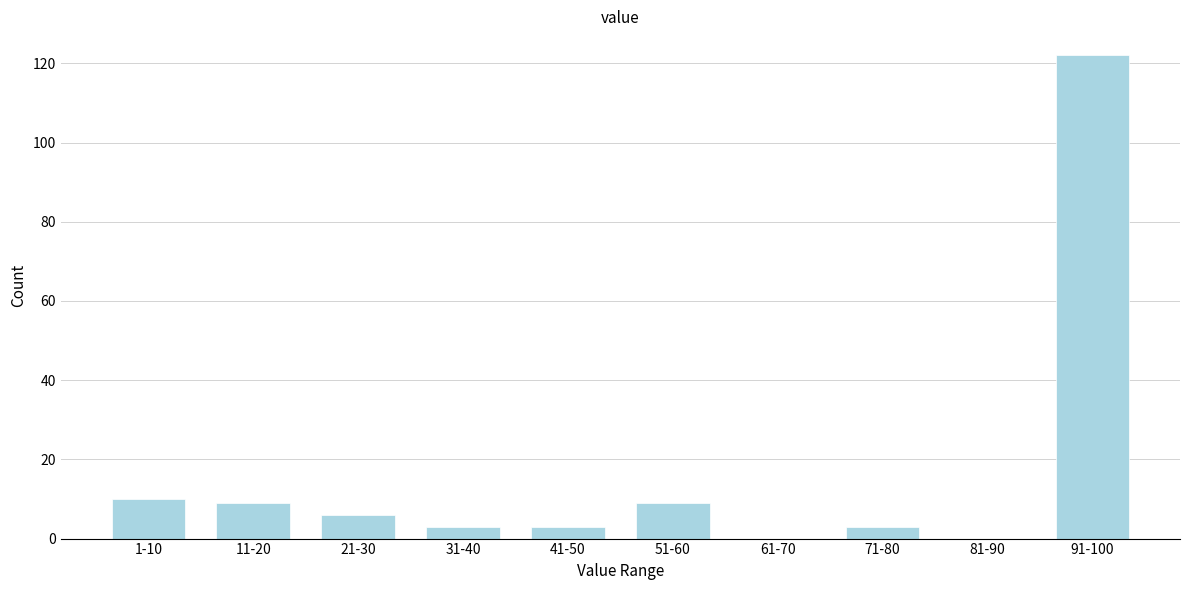

Reading left to right, what are all the values shown in this chart?

1-10=10	11-20=9	21-30=6	31-40=3	41-50=3	51-60=9	61-70=0	71-80=3	81-90=0	91-100=122